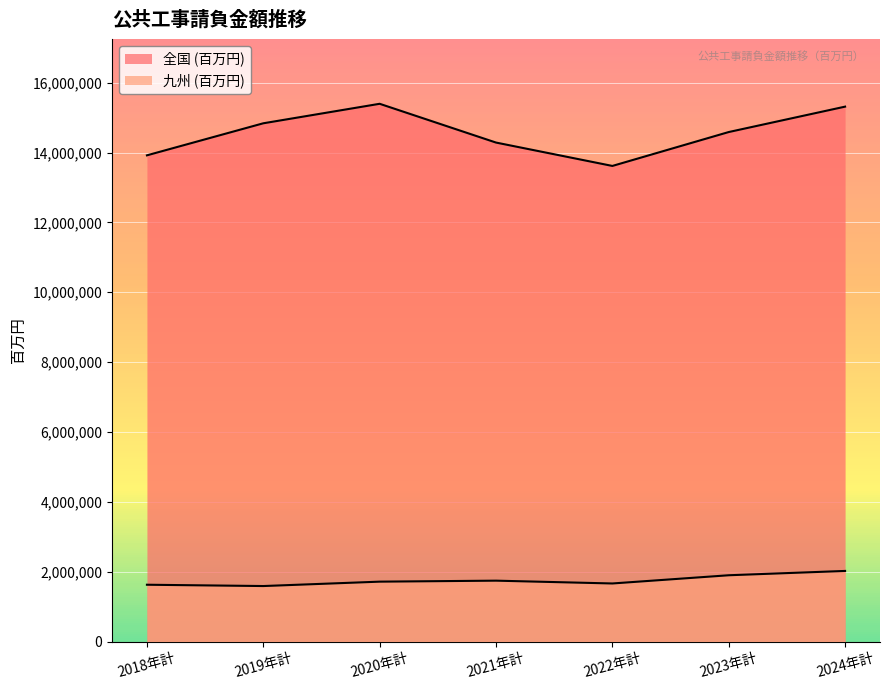

Reading right to left, transcribe all the data shown in this chart.

全国 (百万円): 2024年計=15315312	2023年計=14587925	2022年計=13617405	2021年計=14286663	2020年計=15396718	2019年計=14838430	2018年計=13920955
九州 (百万円): 2024年計=2021781	2023年計=1898109	2022年計=1662860	2021年計=1743402	2020年計=1714987	2019年計=1589237	2018年計=1626734